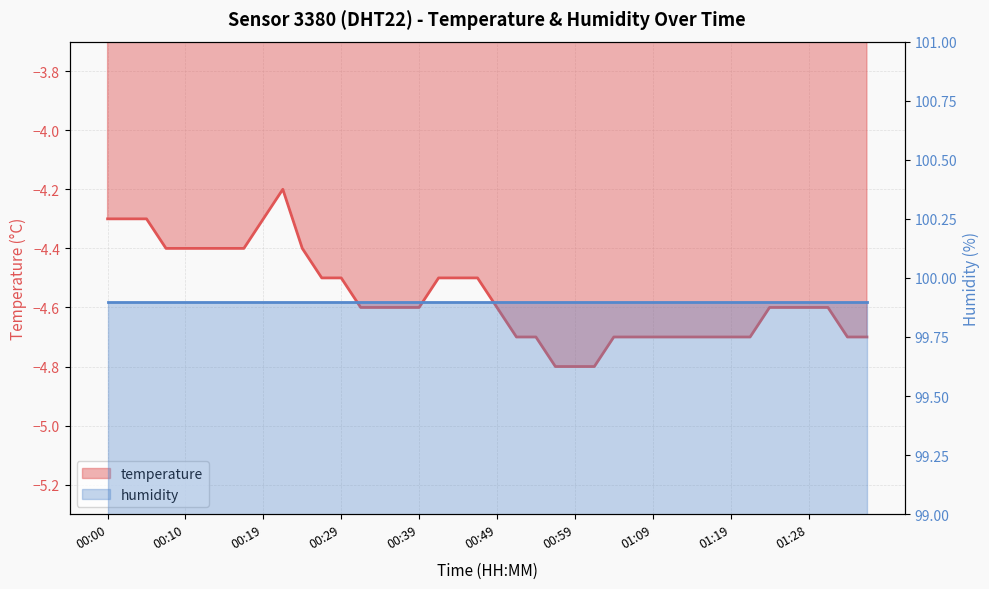

What position from the right is 00:27?

29